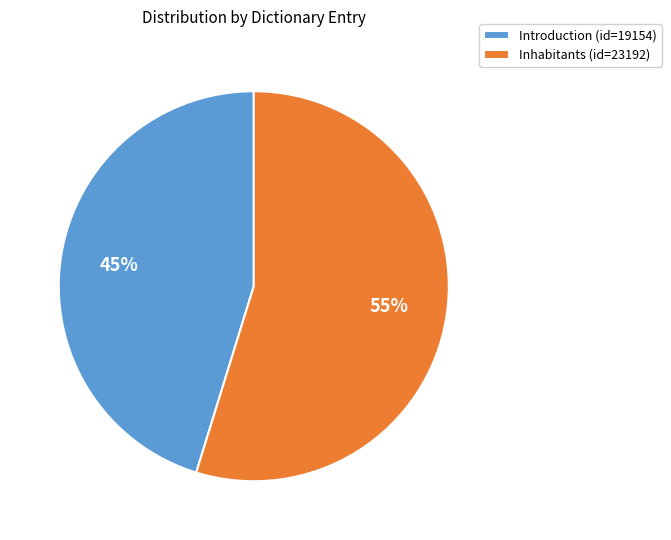

Which slice represents more than half of the pie?

Inhabitants